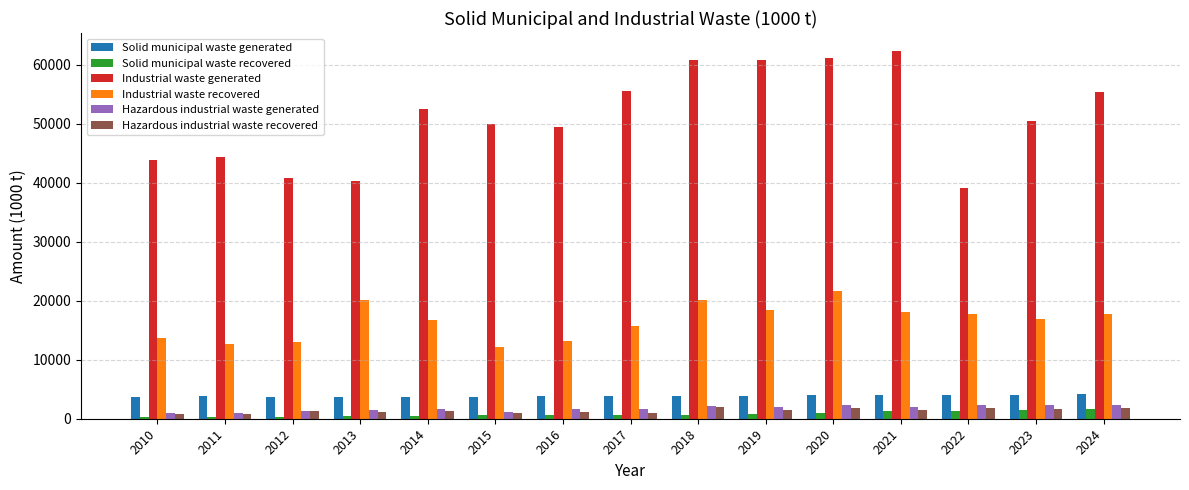

What is the total value across all series at 2021?

89019.7